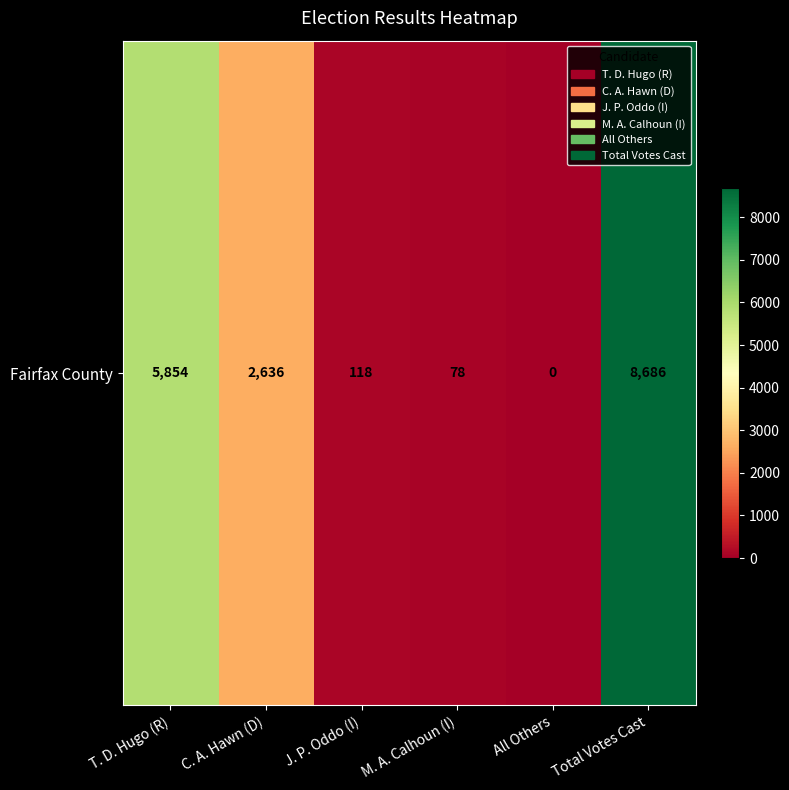

What is the sum of all values?

17372